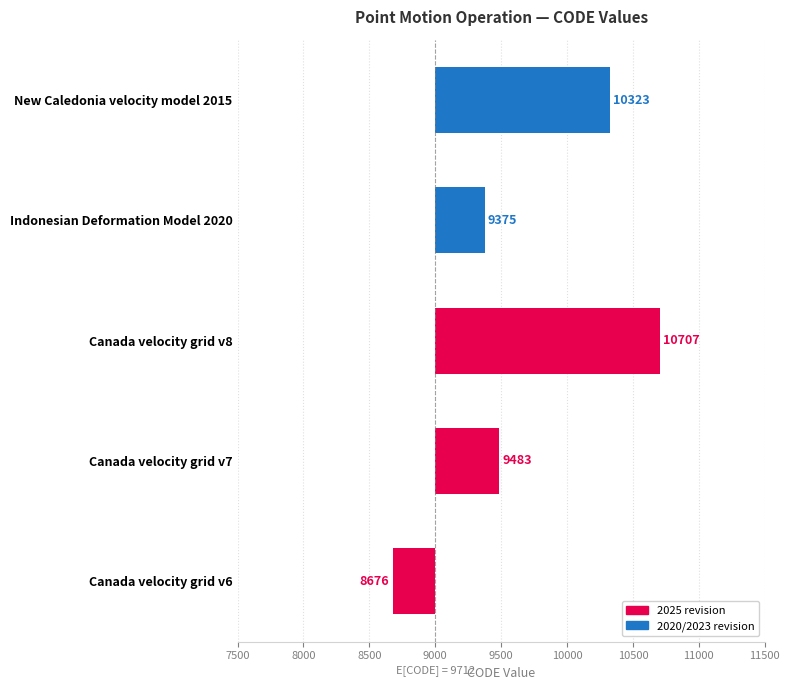

How many data points does each series have?

5